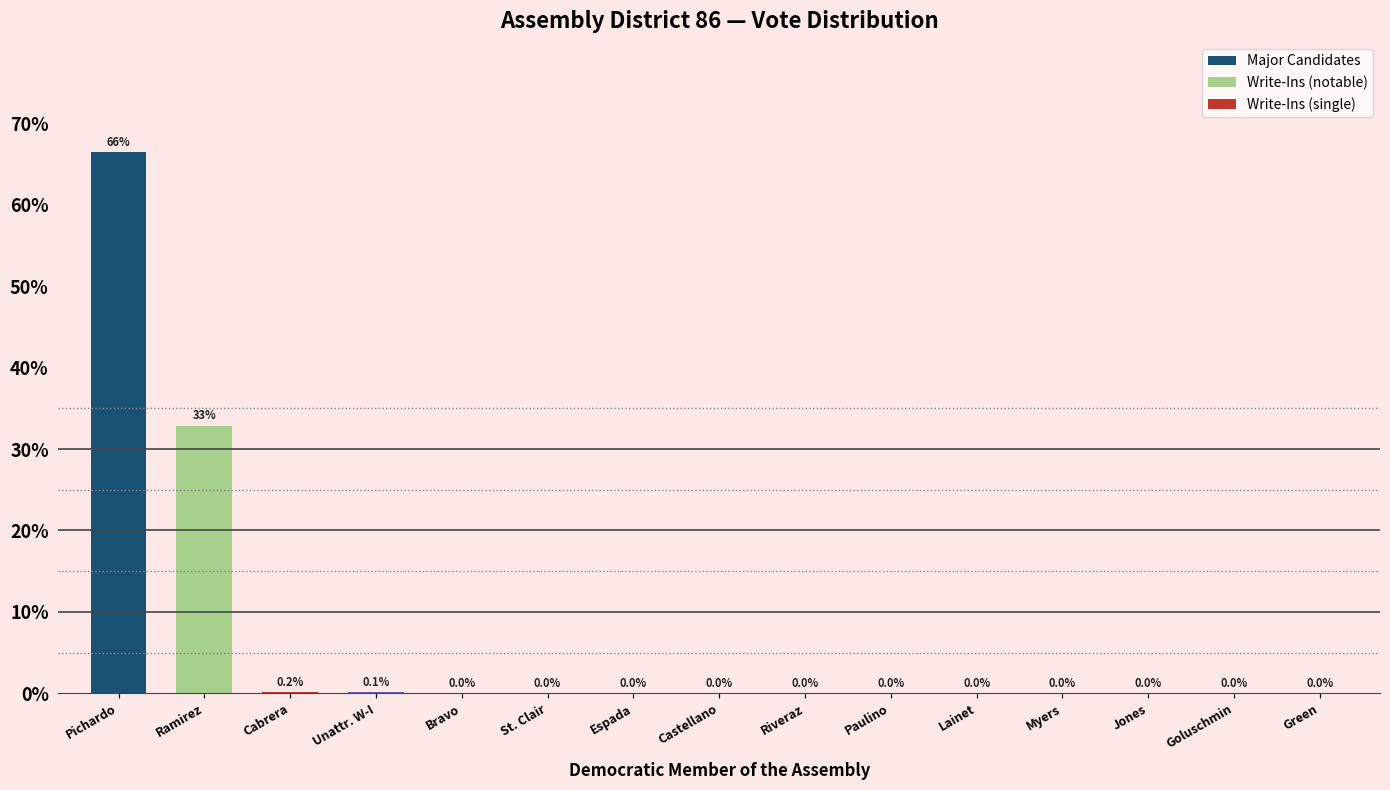

At which label is the value closest to 33?

Ramirez